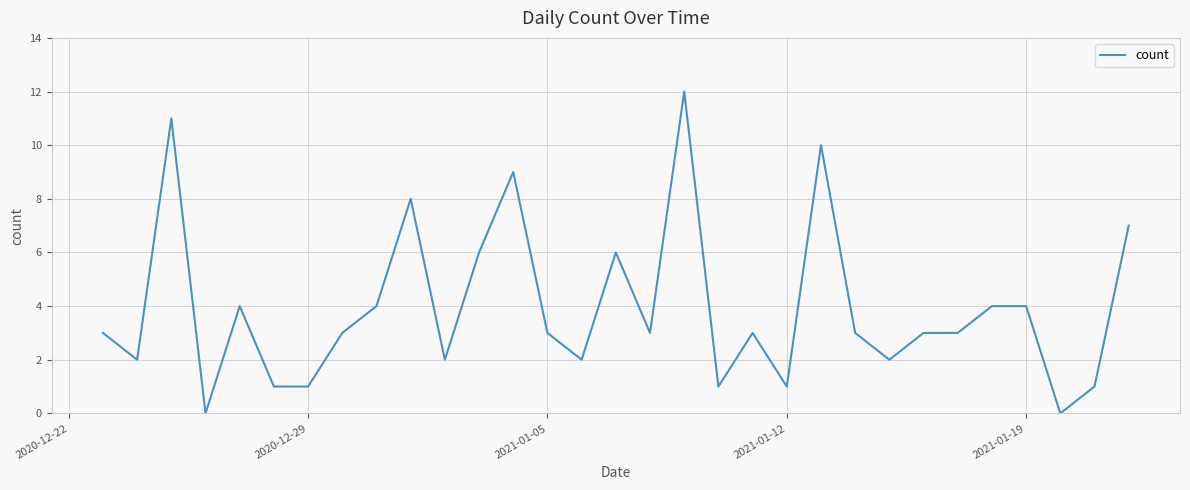

What is the difference between the maximum and minimum values?

12